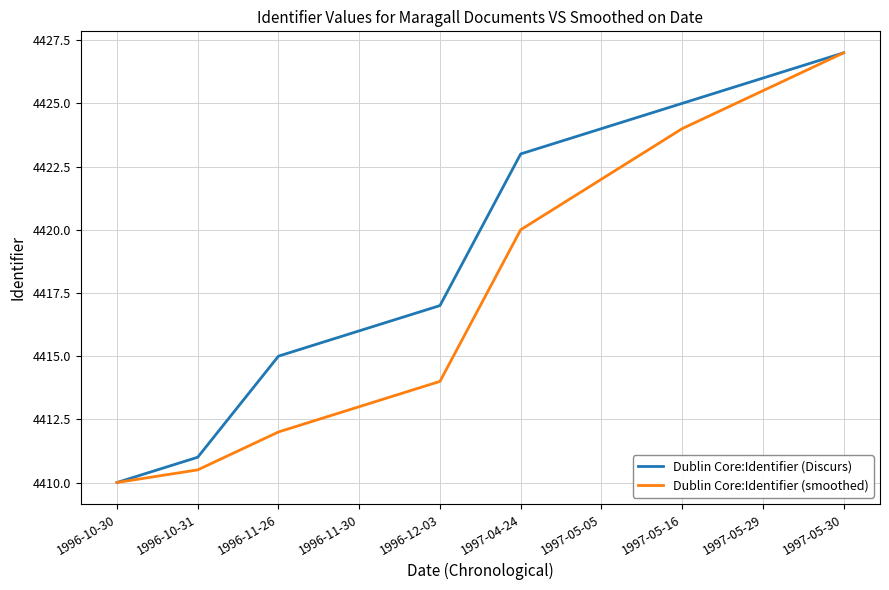

Which series changed the most between 1997-04-24 and 1997-05-30?

Dublin Core:Identifier (smoothed)